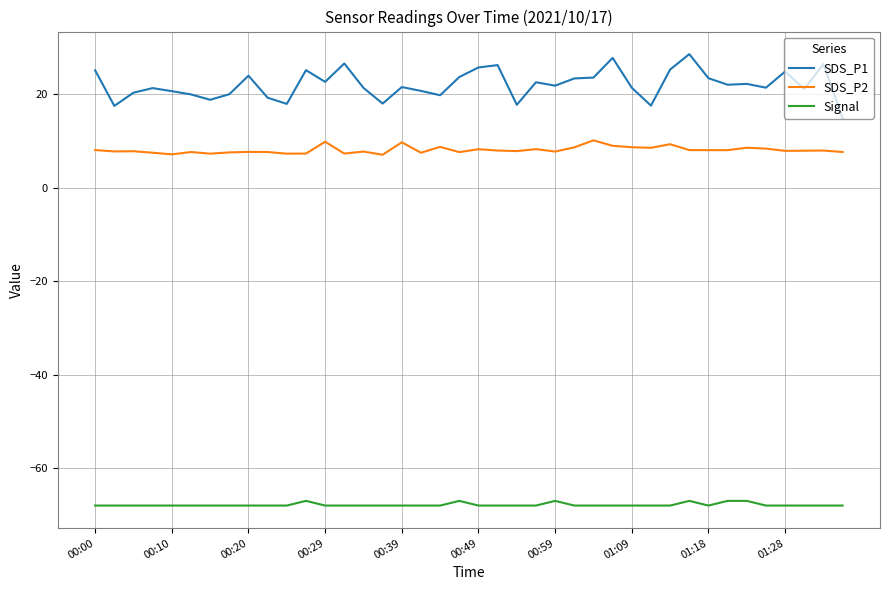

Rank the series by their average value, from lowest to highest.

Signal, SDS_P2, SDS_P1